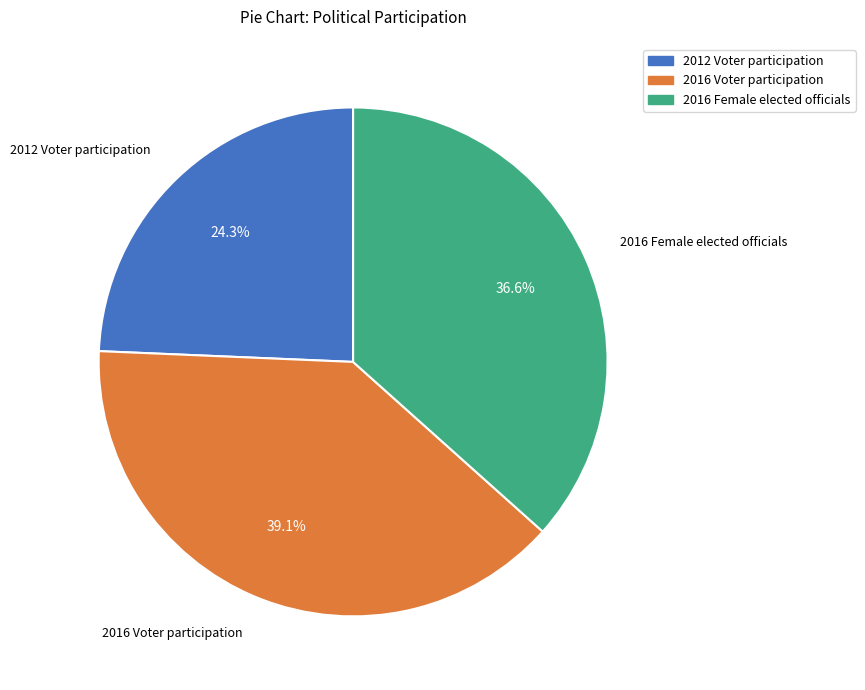

Is there any slice that represents more than half of the pie?

No